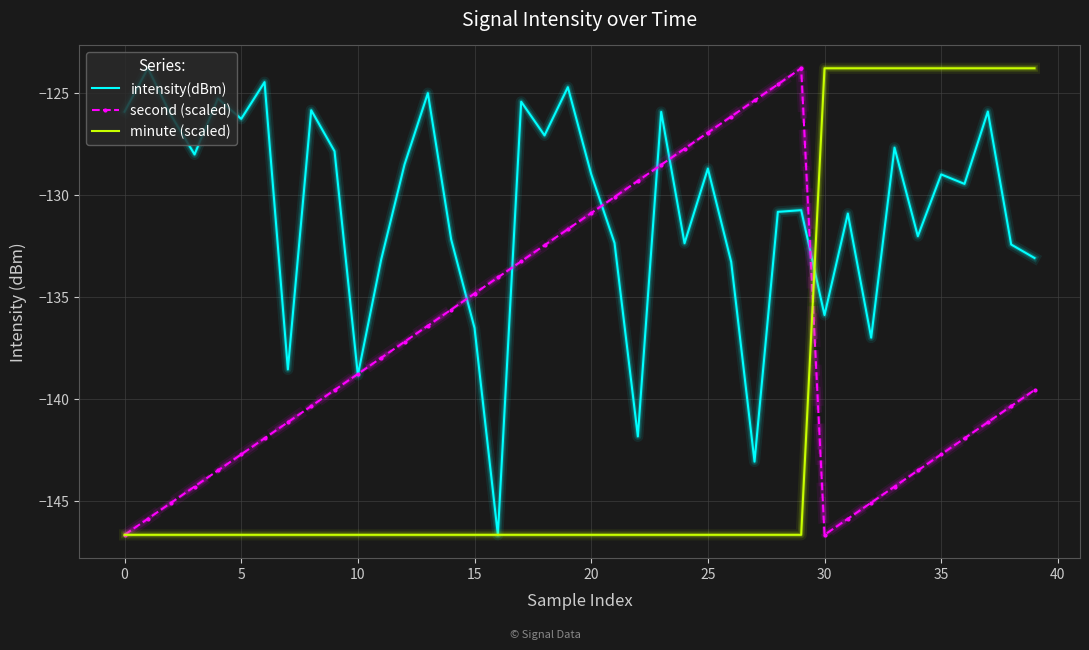

What is the maximum value shown in the chart?

-123.8